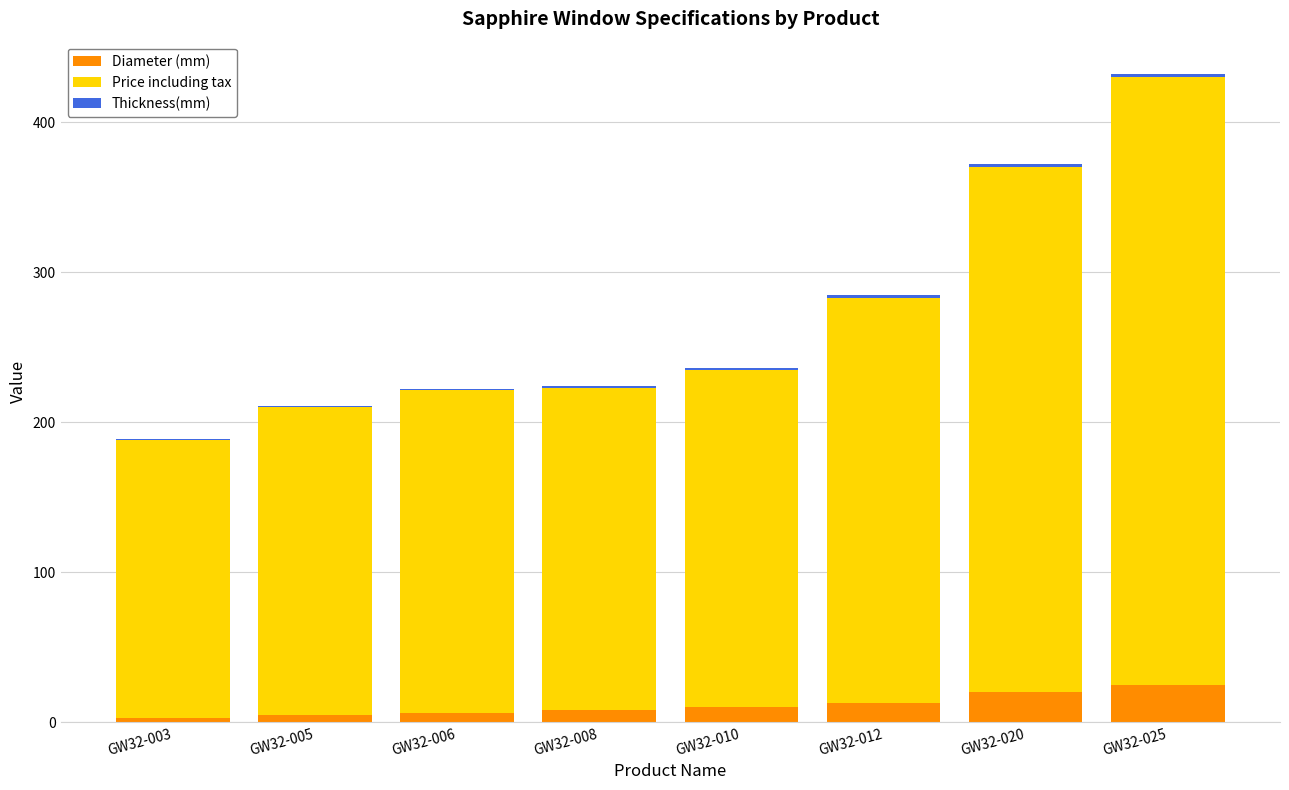

What is the sum of all Diameter (mm) values?

89.8